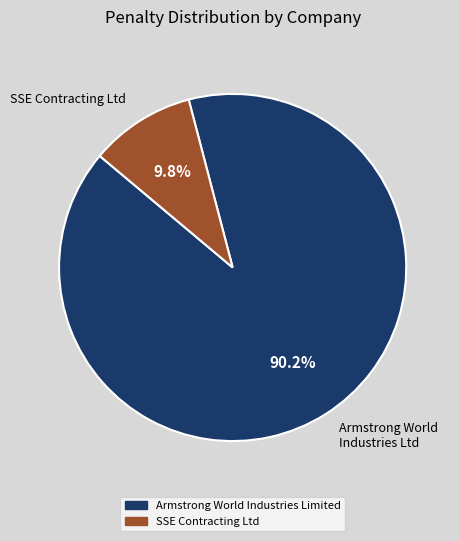

Which slice is the smallest?

SSE Contracting Ltd